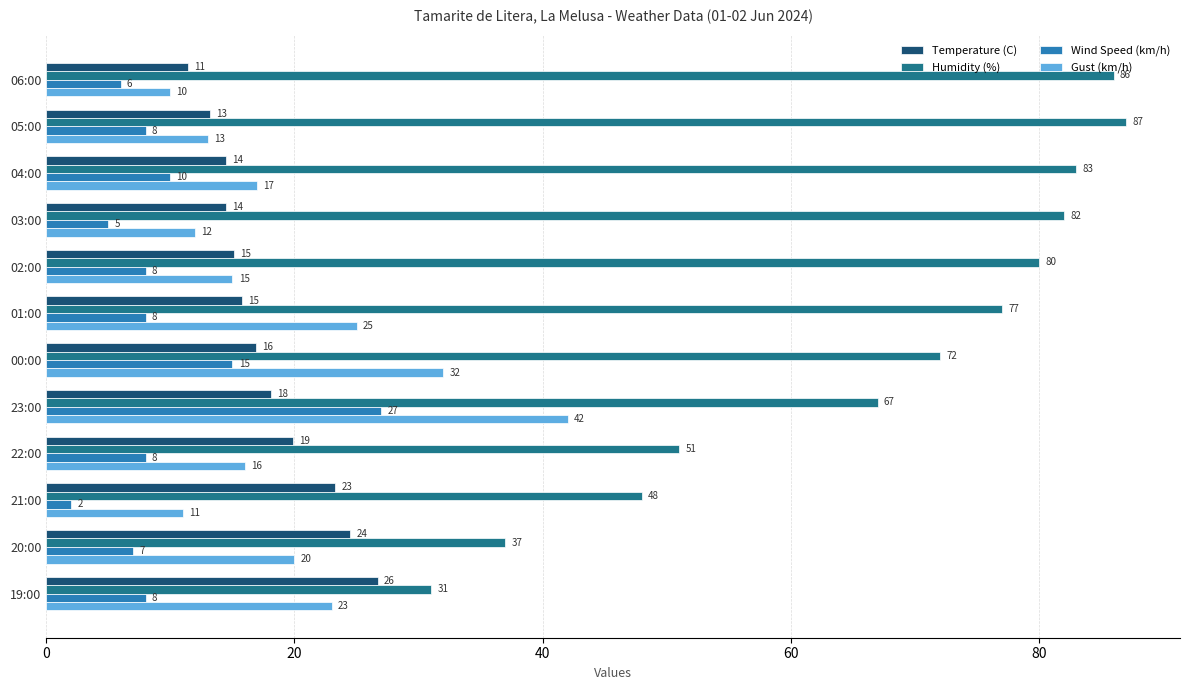

At which category is the sum across all series the highest?

23:00